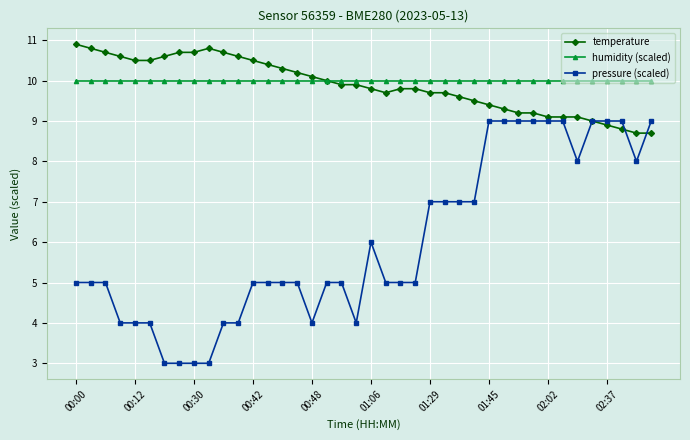

Which series has the widest spread of values?

pressure (scaled)